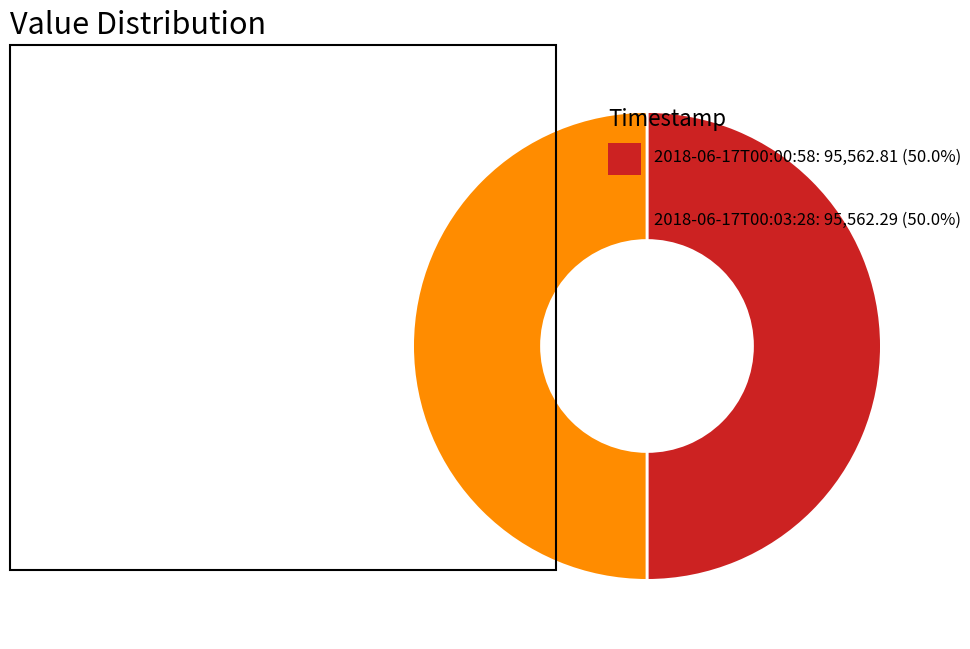

Is there any slice that represents more than half of the pie?

Yes